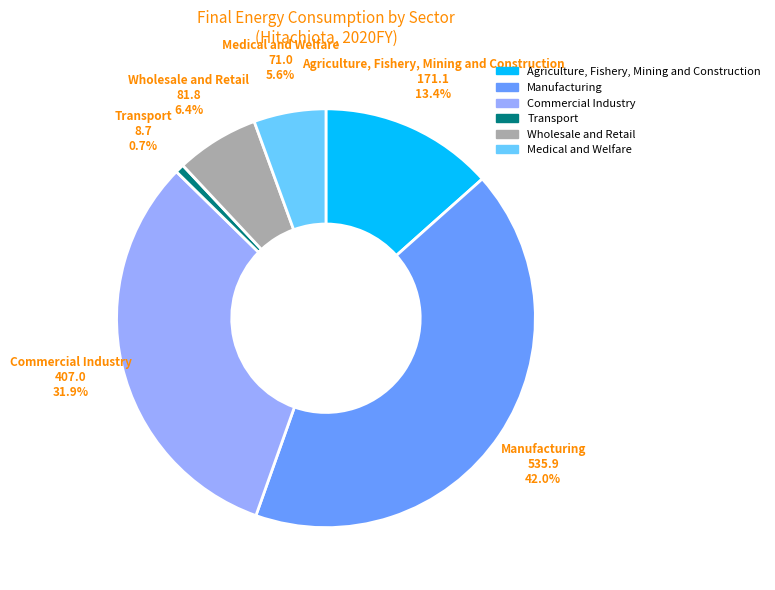

To the nearest percent, what is the average slice percentage?

17%